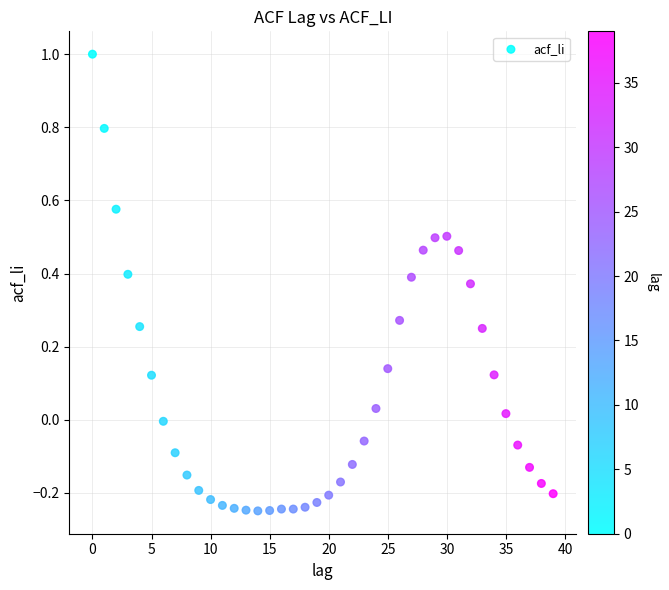

What is the range of Y values (max minus min)?

1.2